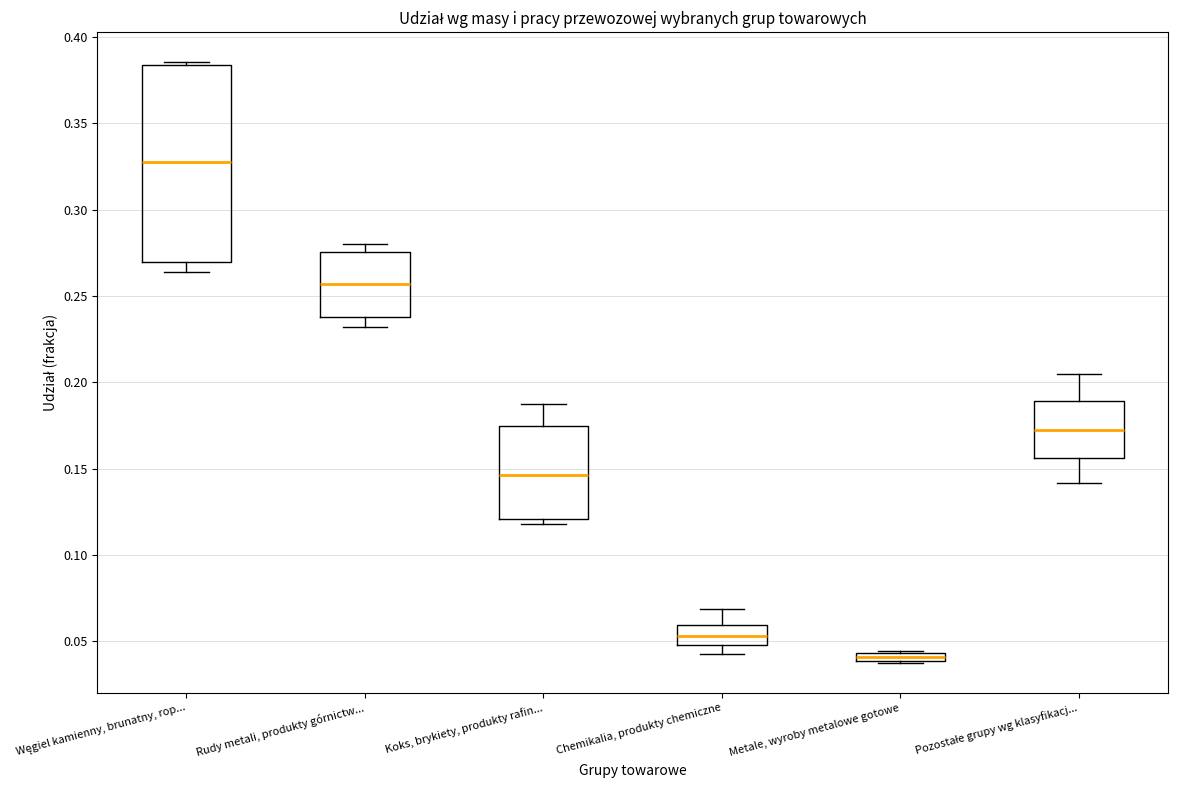

Which box's median line is the lowest?

Metale, wyroby metalowe gotowe